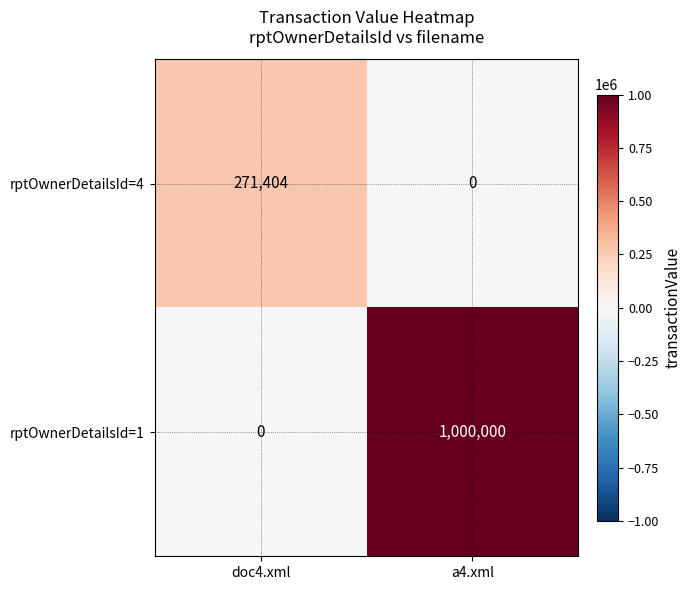

Between doc4.xml and a4.xml, which series saw the biggest shift?

rptOwnerDetailsId=1